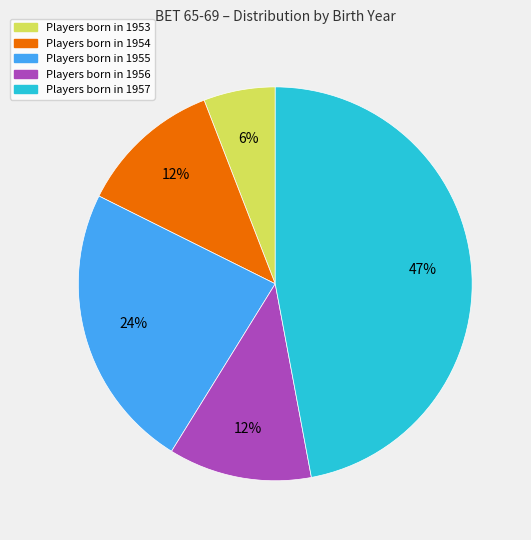

How many segments does this pie chart have?

5